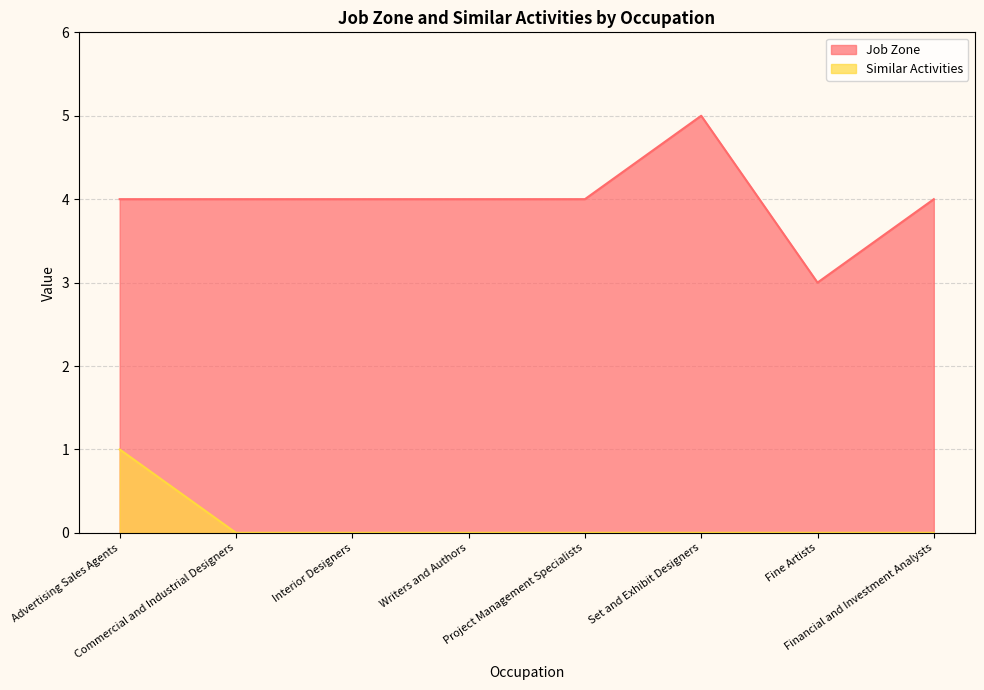

What position from the left is Advertising Sales Agents?

1